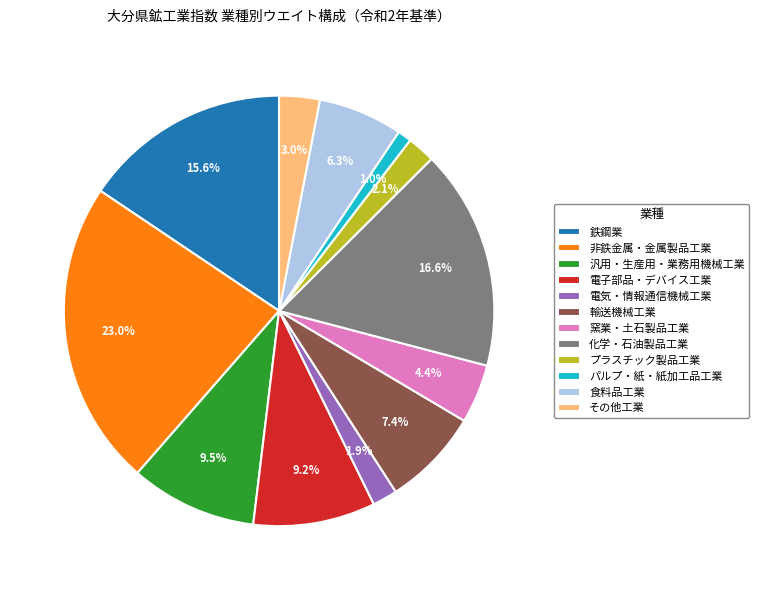

To the nearest percent, what percentage of the pie is 輸送機械工業?

7%